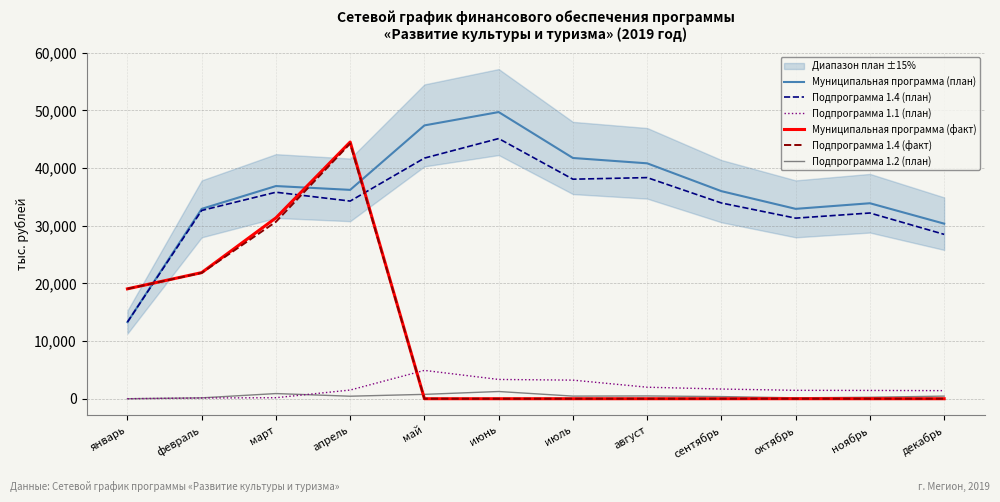

Which series has the largest total across all categories?

Муниципальная программа (план)